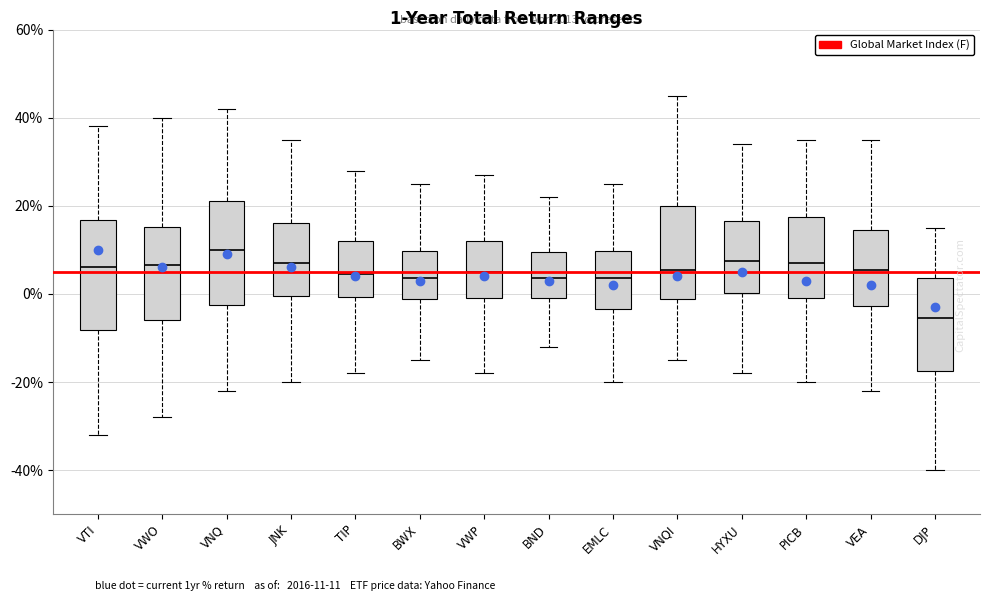

Which box has the highest median line?

VNQ